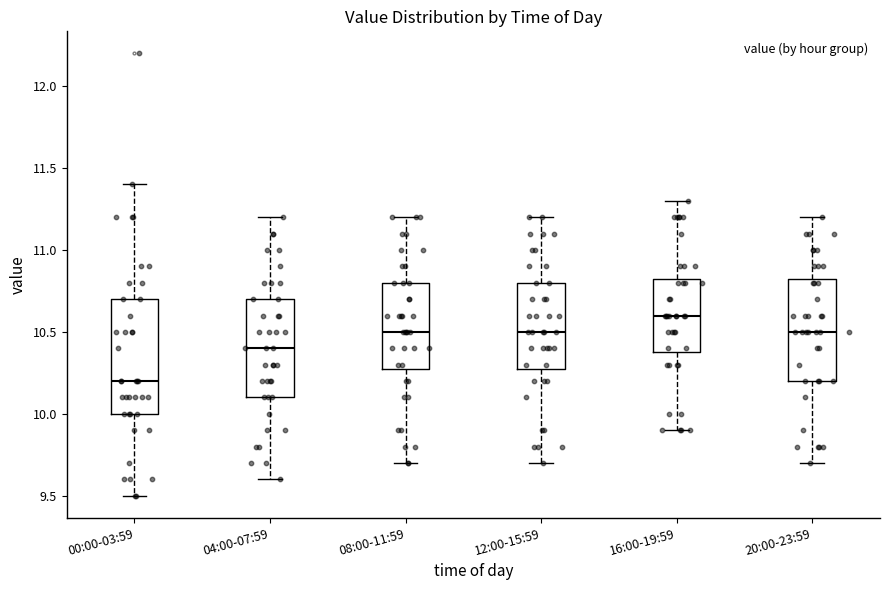

Which box has the highest median line?

16:00-19:59